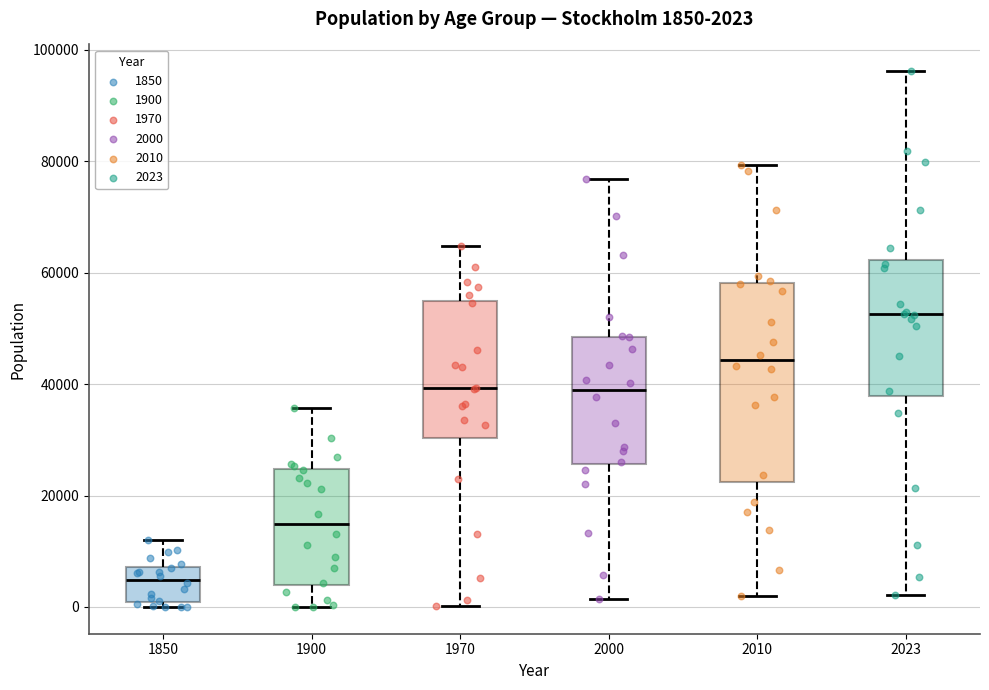

Which box is the tallest, from its lower edge to its upper edge?

2010